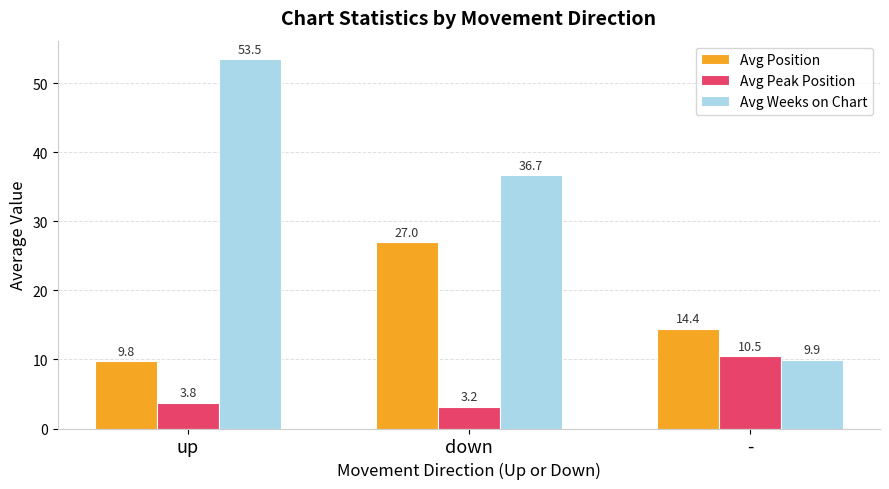

List the series in order of their overall mean, highest first.

Avg Weeks on Chart, Avg Position, Avg Peak Position